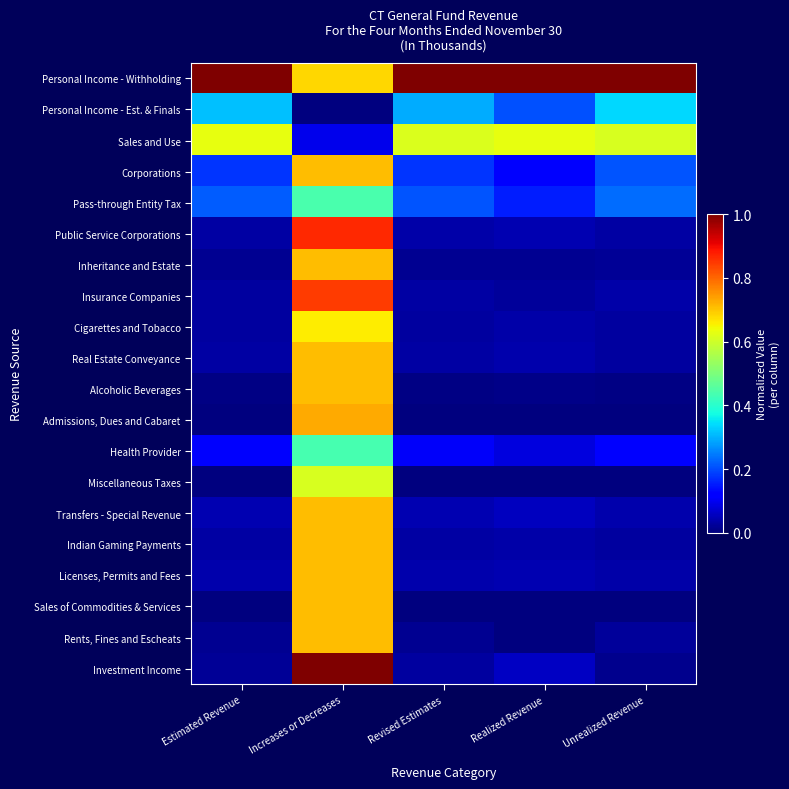

What is the maximum value shown in the chart?

1.0